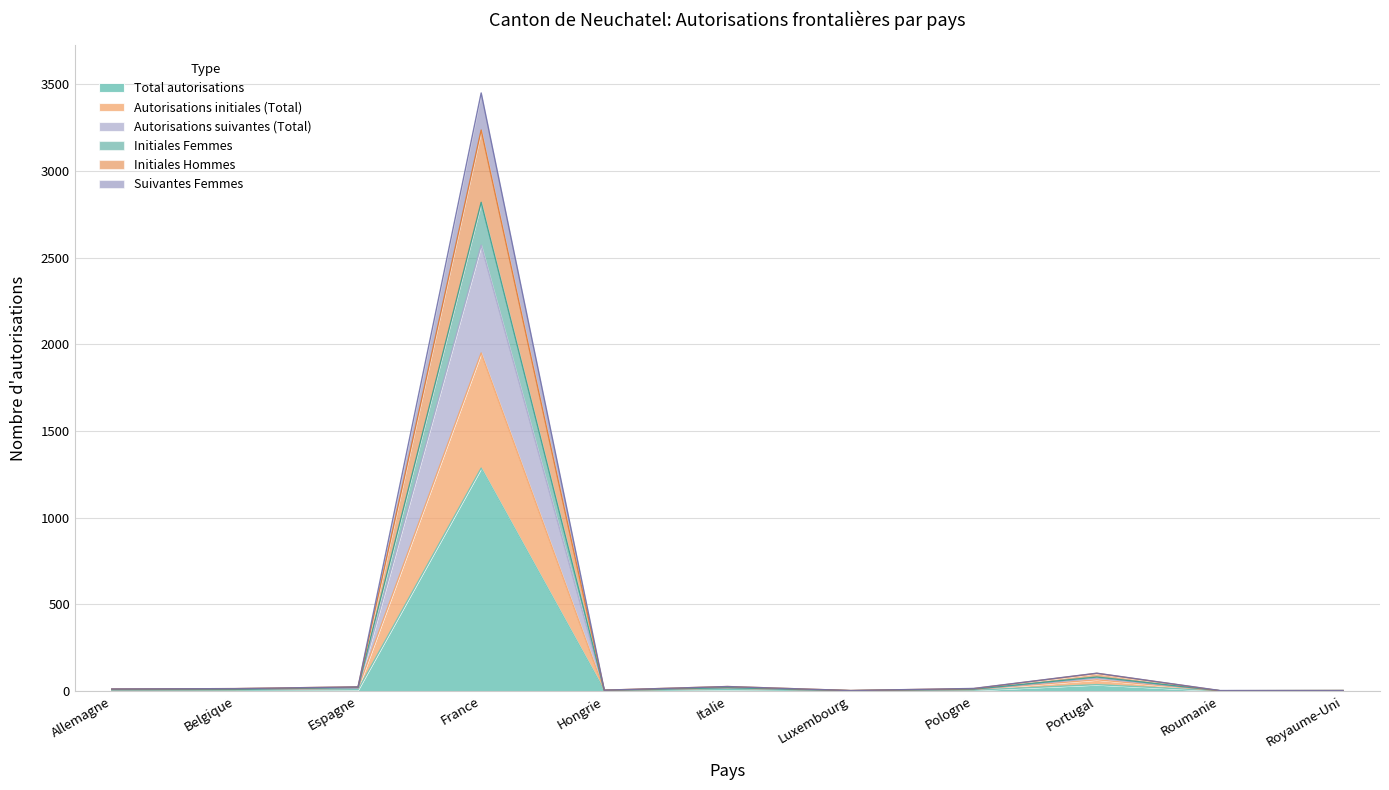

True or false: Suivantes Femmes and Autorisations suivantes (Total) cross at least once.

False